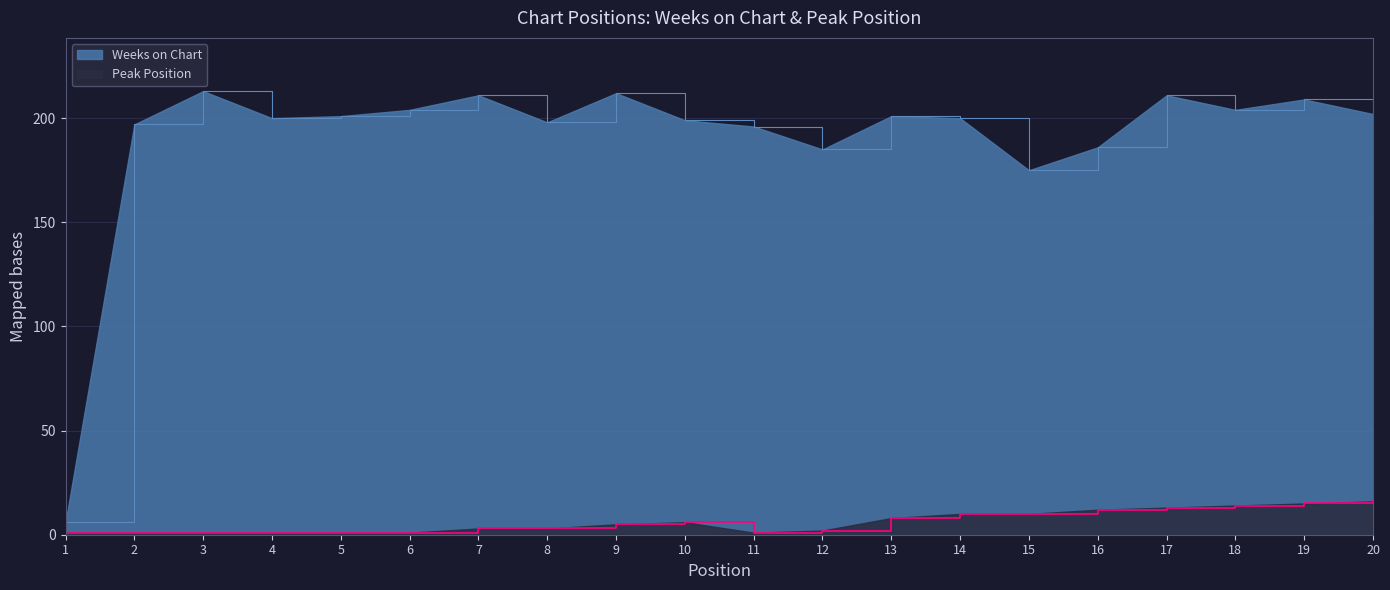

True or false: Weeks on Chart has a value of 316 at 13.

False